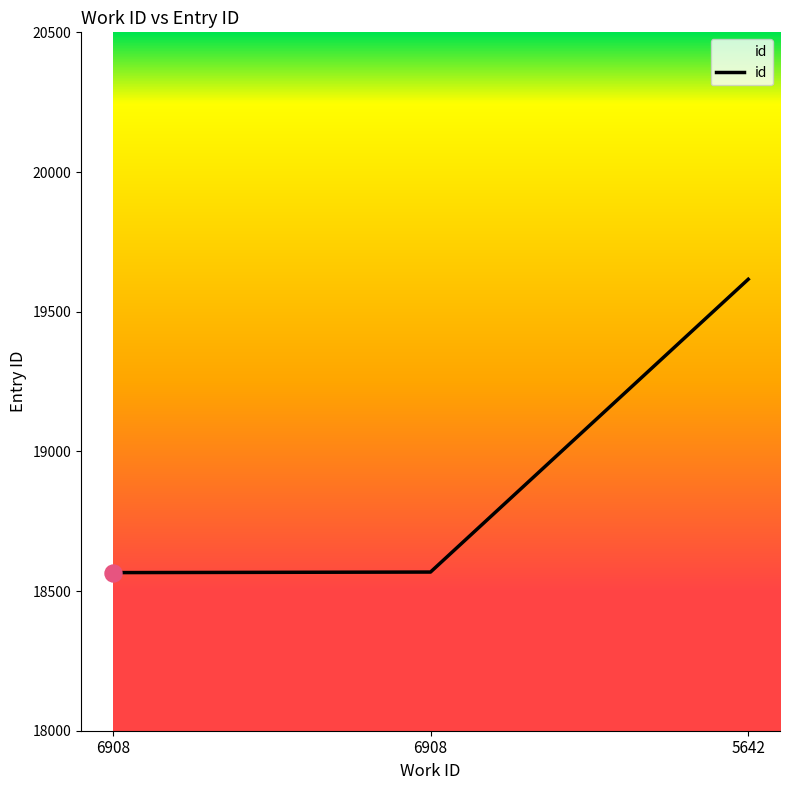

What is the change in value from 6908 to 5642?

+1048